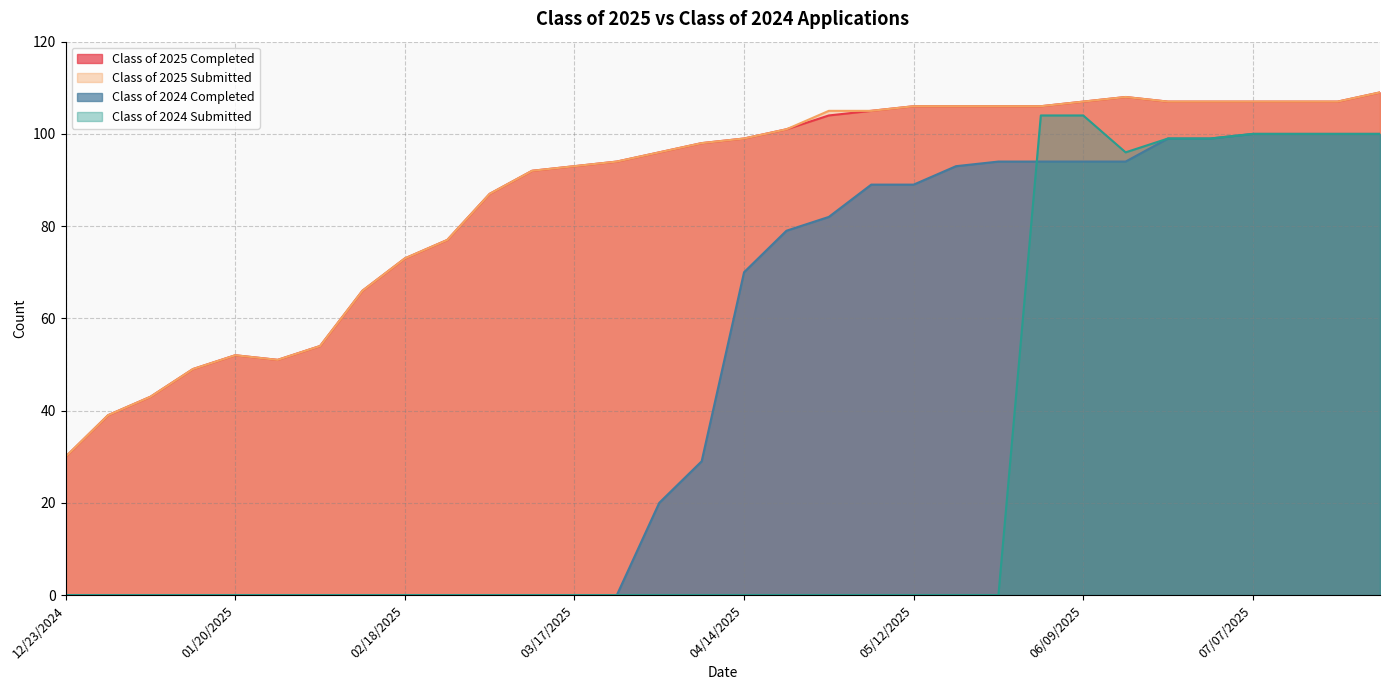

True or false: Class of 2025 Submitted and Class of 2024 Completed intersect in this chart.

False